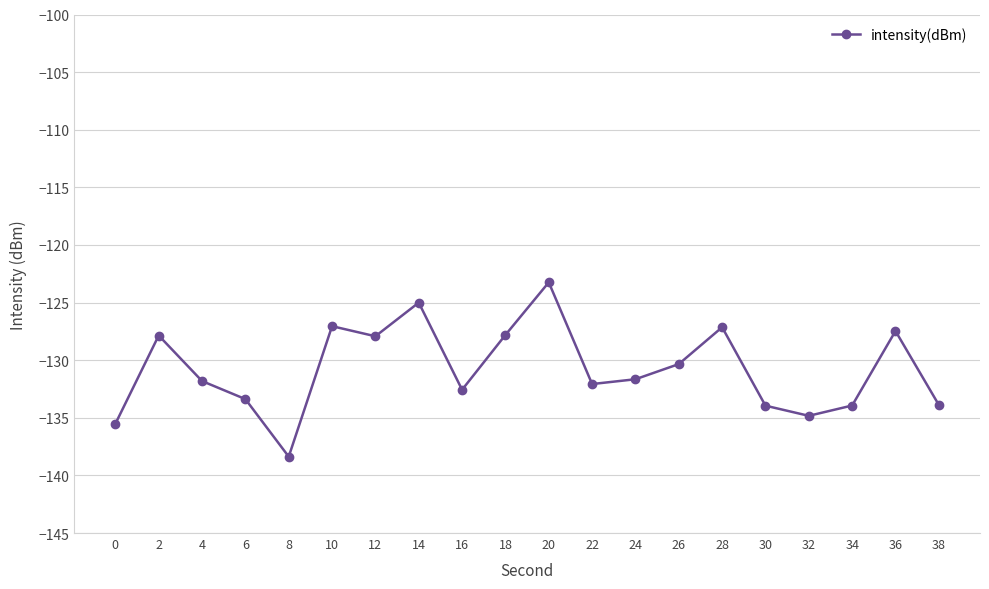

What is the value of the 5th point from the left?

-138.4